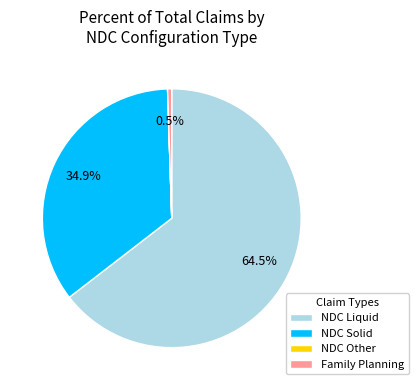

Which slice is the largest?

NDC Liquid